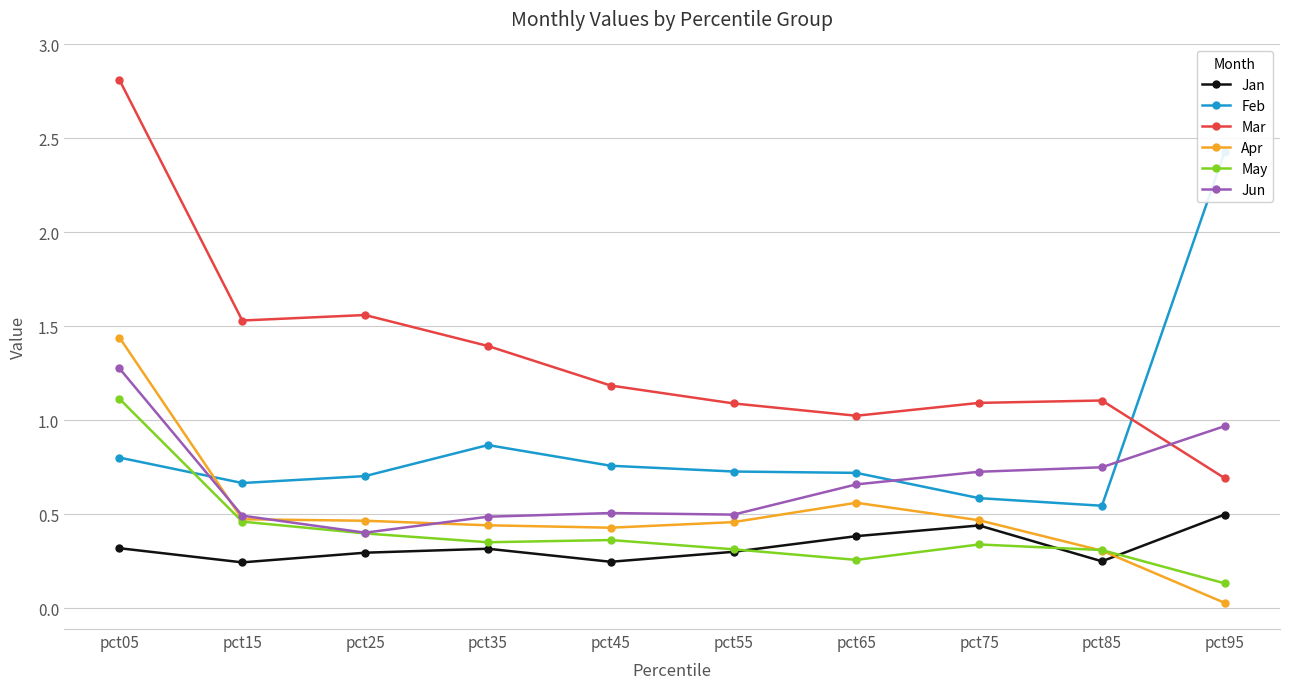

Count the number of data series in this chart.

6